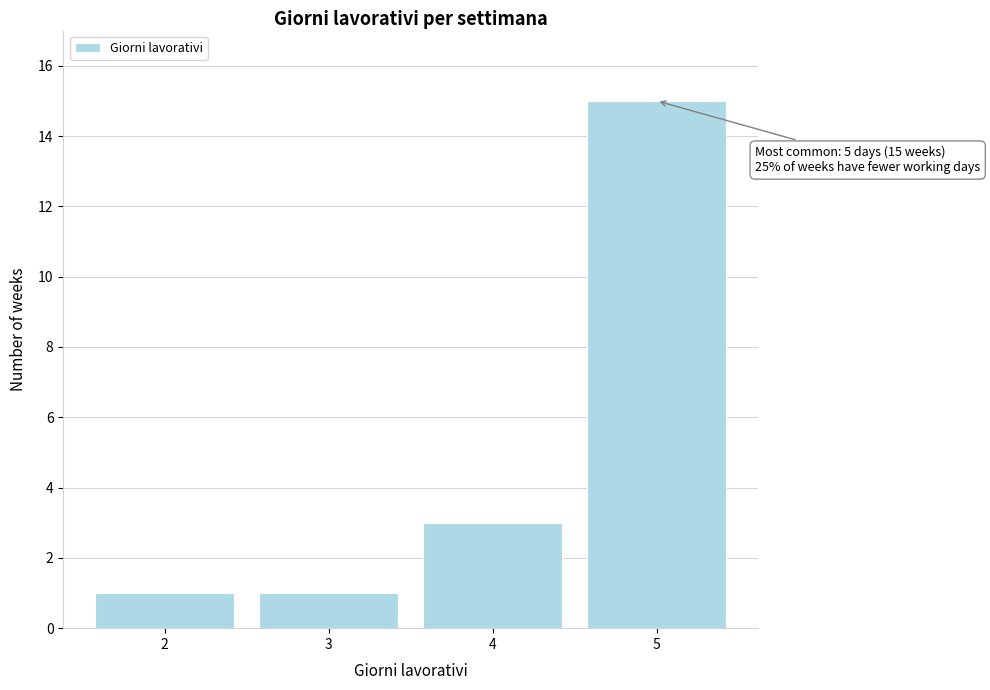

Over which range of the x-axis is the bar tallest?

4.5 to 5.5